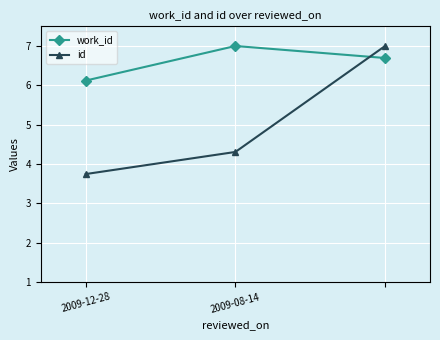

What is the highest value of the work_id series?

7.0